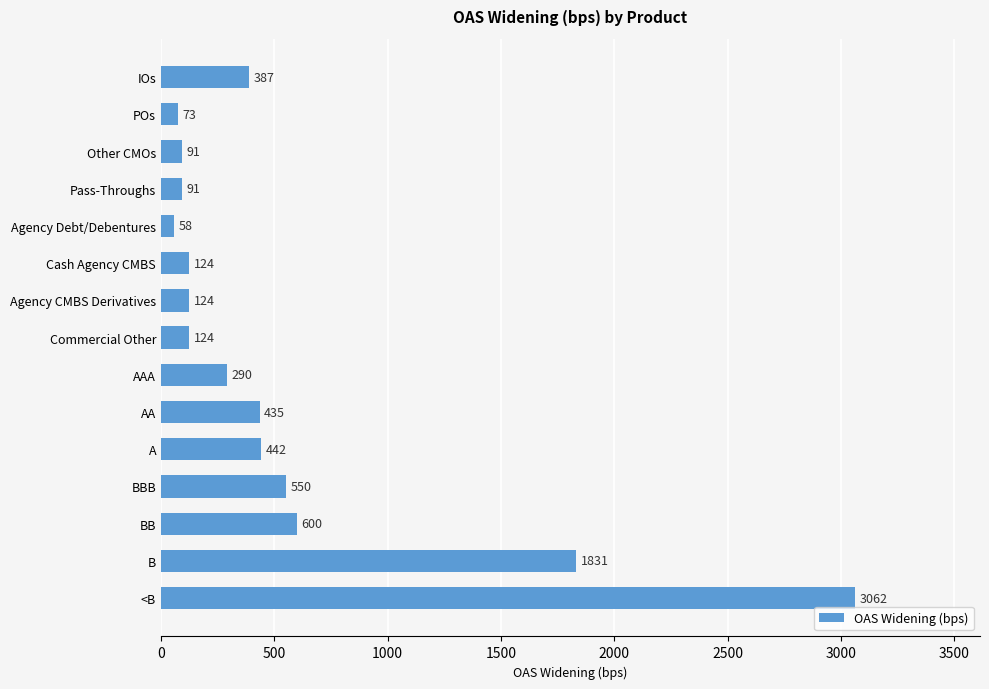

What position from the bottom is Agency CMBS Derivatives?

9